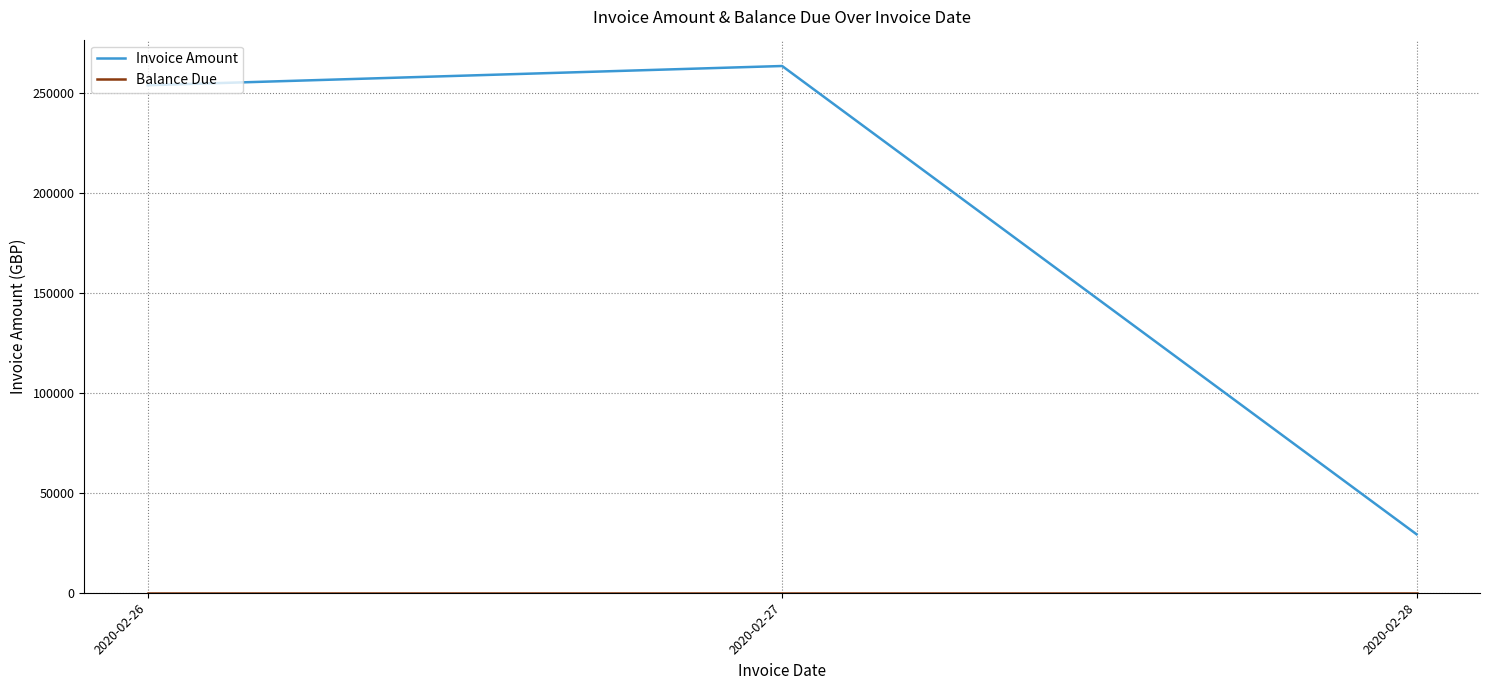

List the labels in order of Invoice Amount value, largest first.

2020-02-27, 2020-02-26, 2020-02-28